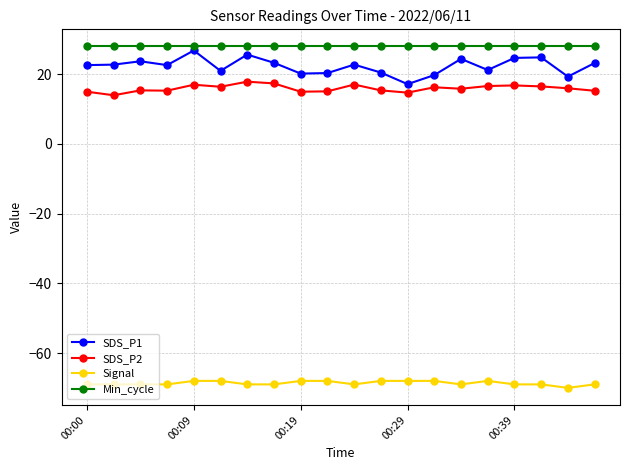

How many data points does each series have?

20